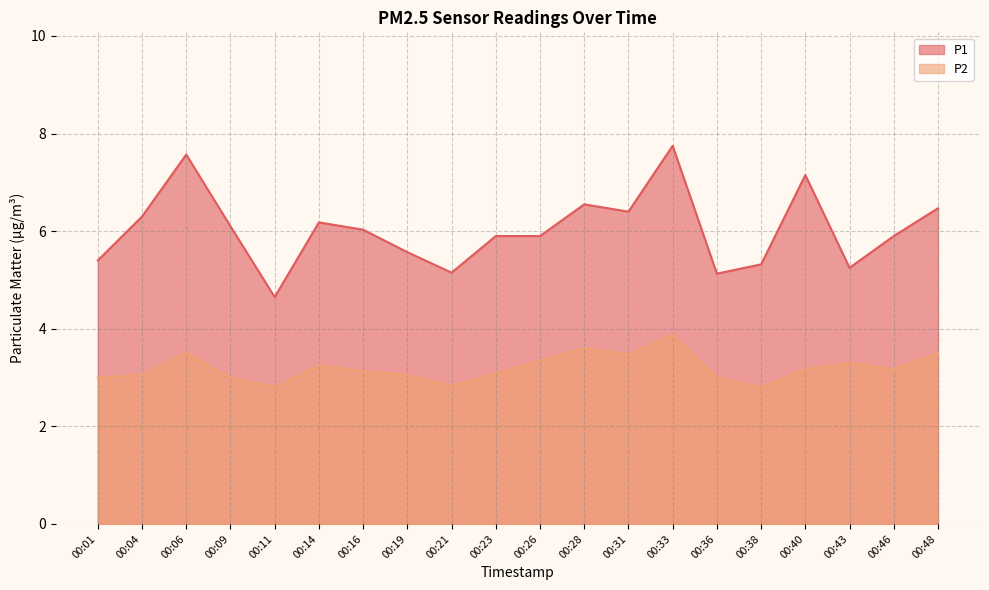

How many distinct data groups are displayed?

2